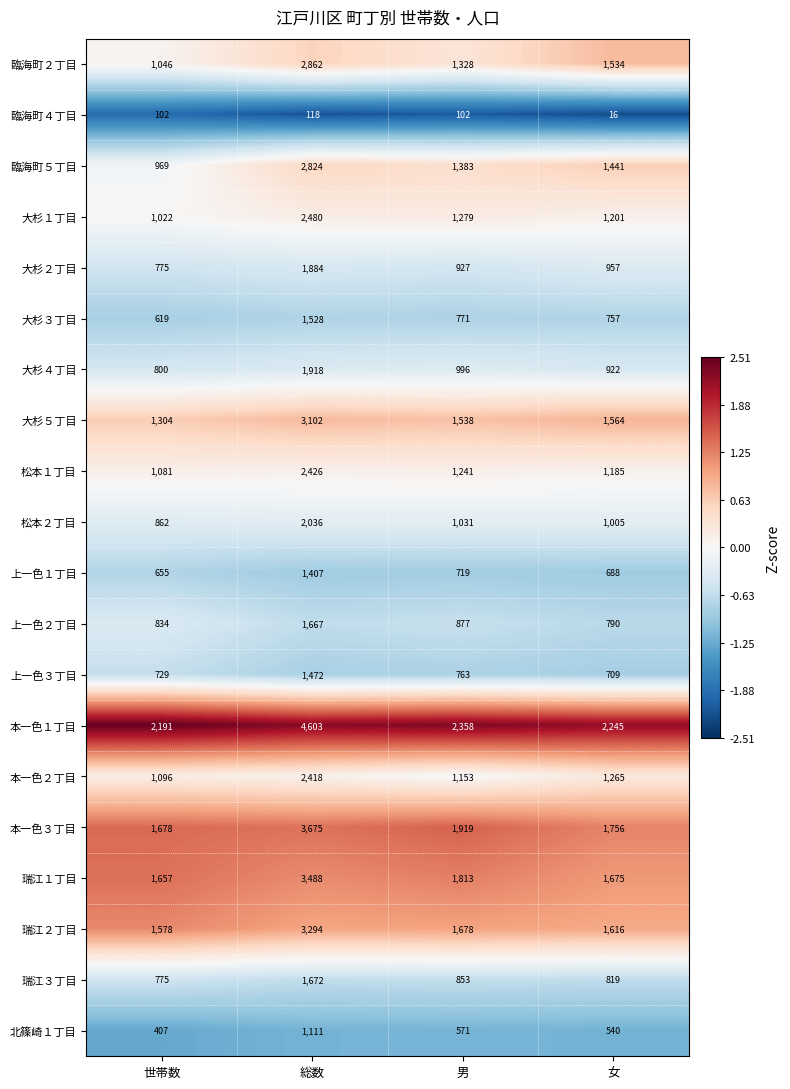

What is the sum of all 松本２丁目 values?

4934